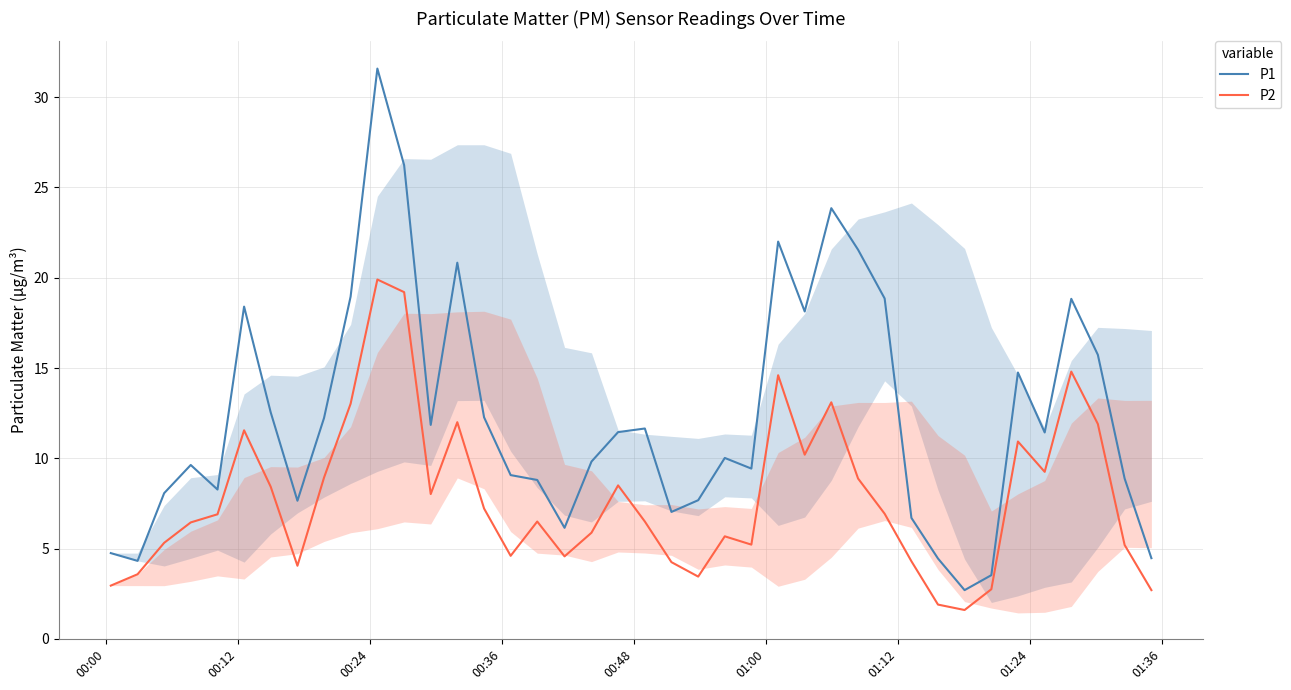

How many interior local peaks does the P1 series have?

10